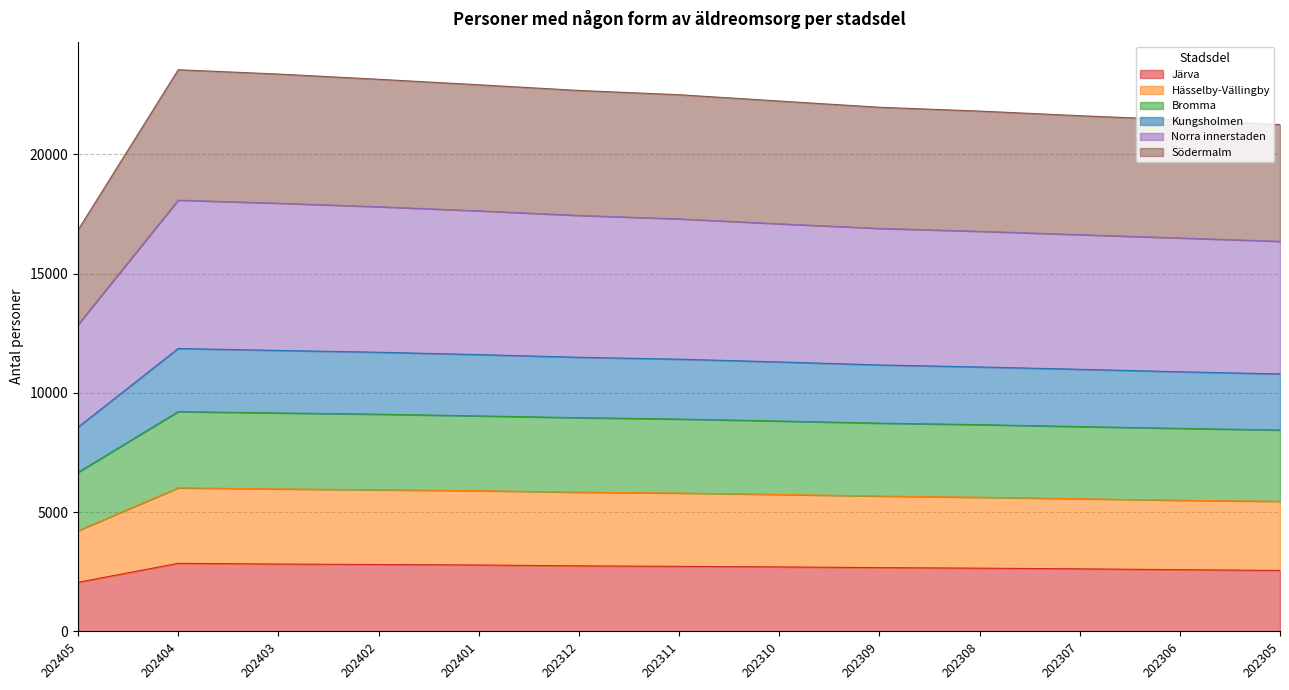

True or false: Järva has a value of 4845 at 202402.

False